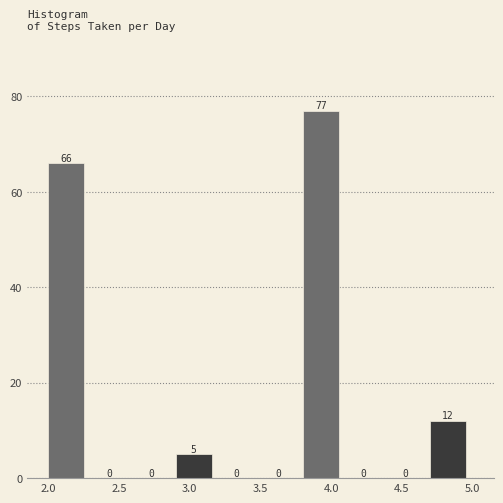

What is the height of the bar covering 3.8 to 4.1 on the x-axis?

77